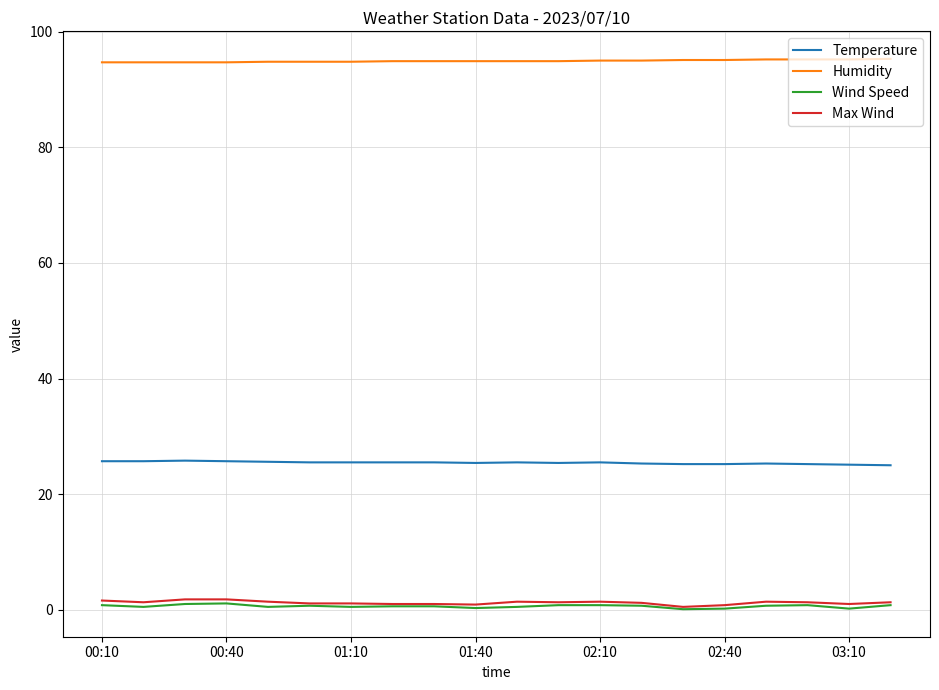

True or false: Temperature and Humidity cross at least once.

False